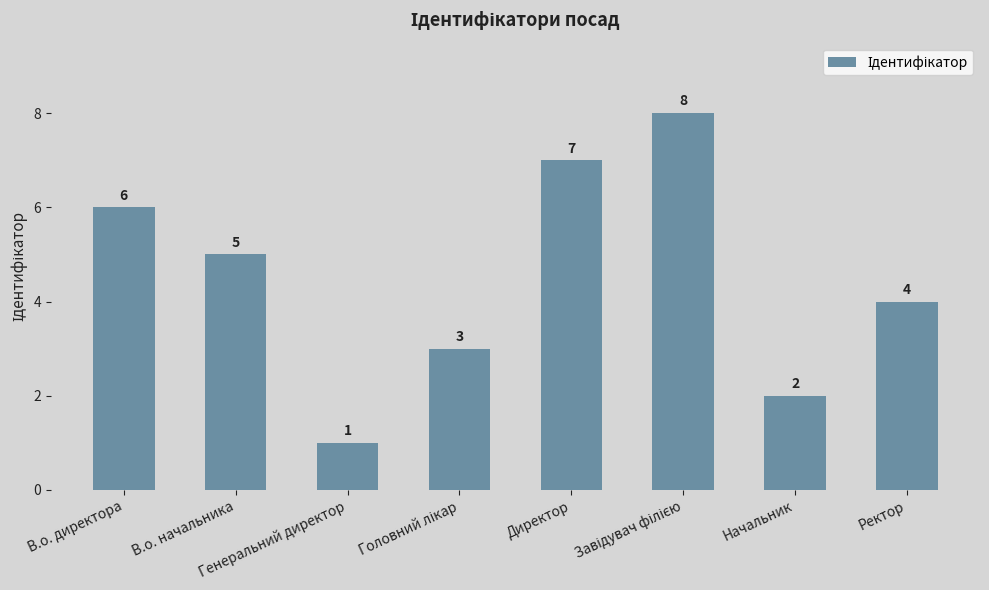

Count the values in the range 3 to 7.

5